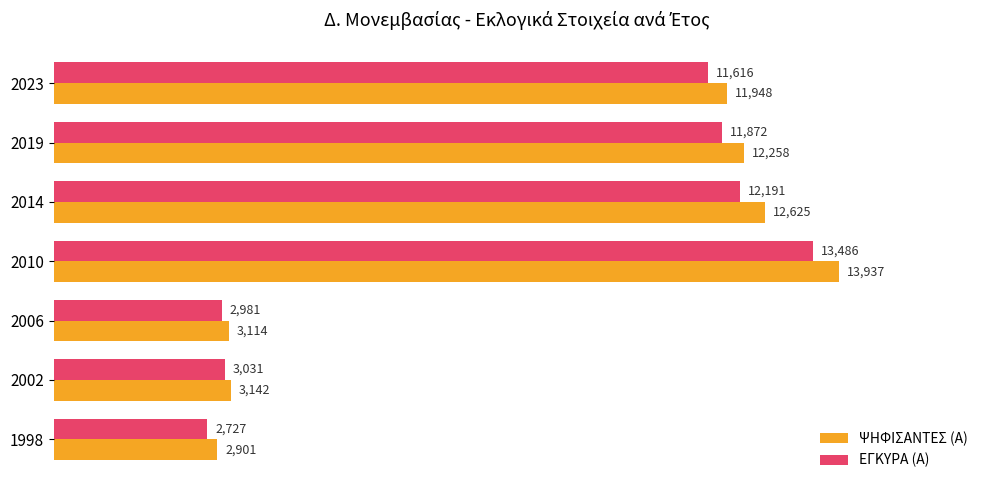

What is the maximum value shown in the chart?

13937